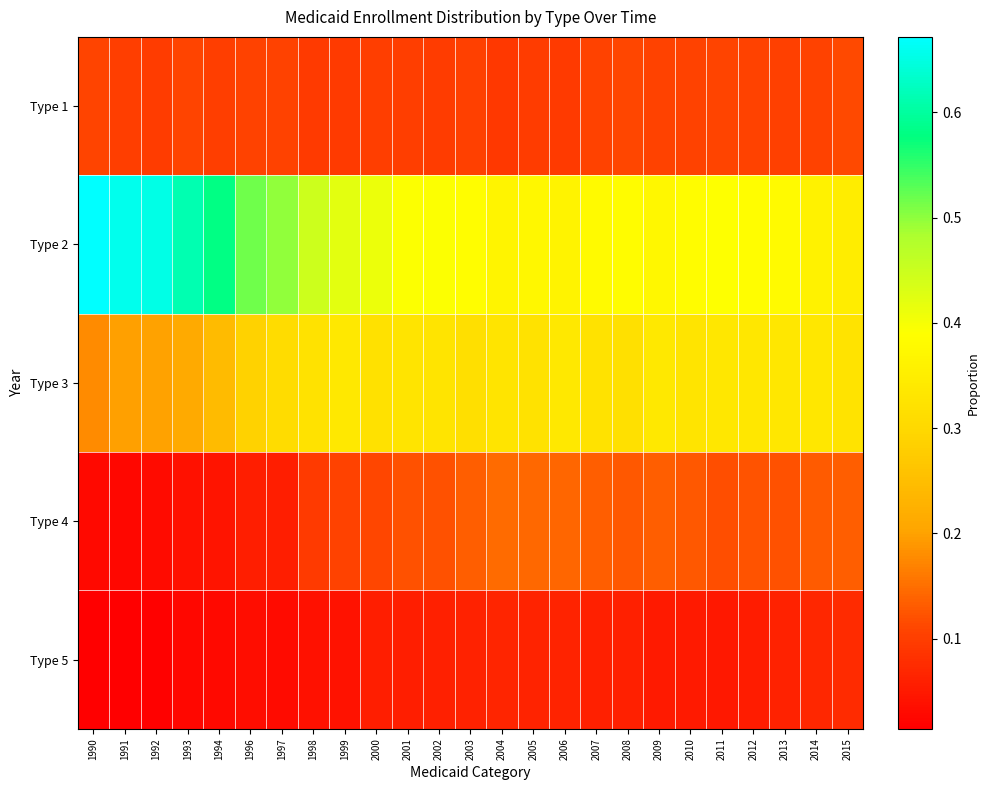

At which category does the chart reach its minimum across all series?

1990